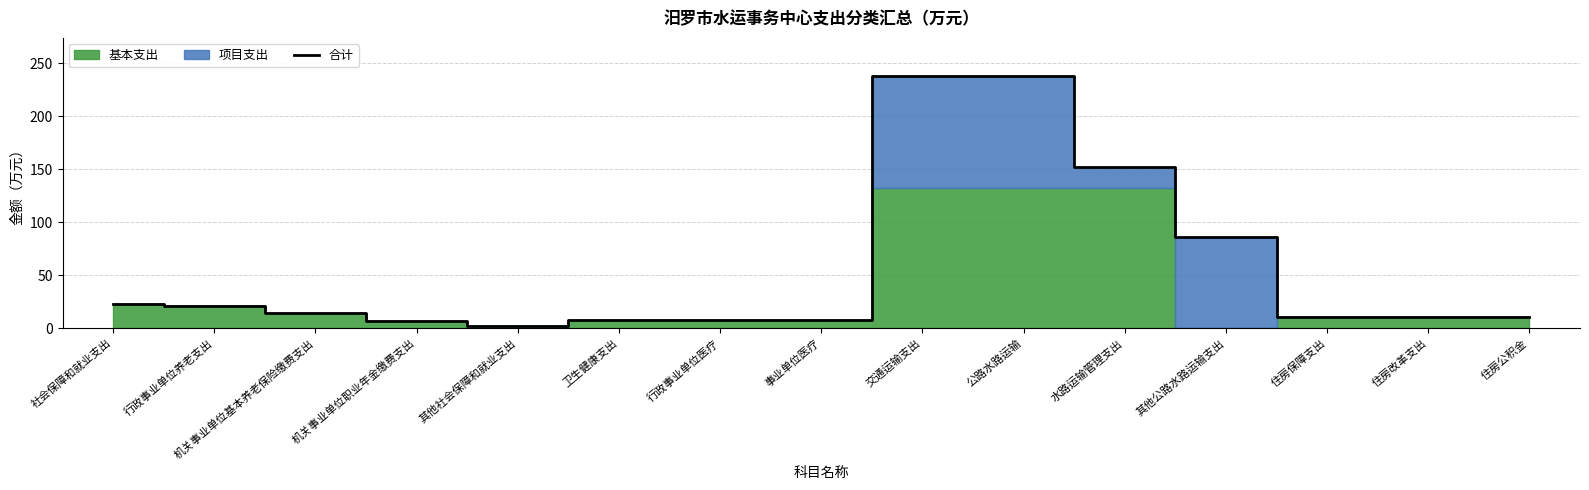

How many data points are above 10?

10